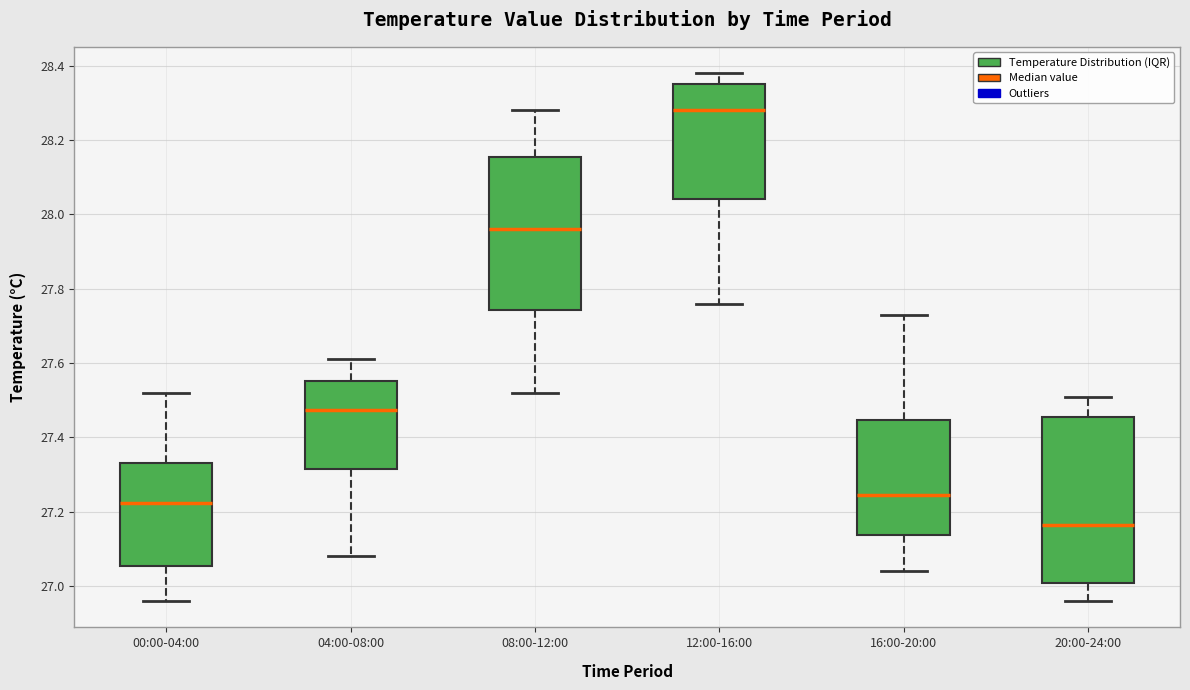

Which box is the tallest, from its lower edge to its upper edge?

20:00-24:00